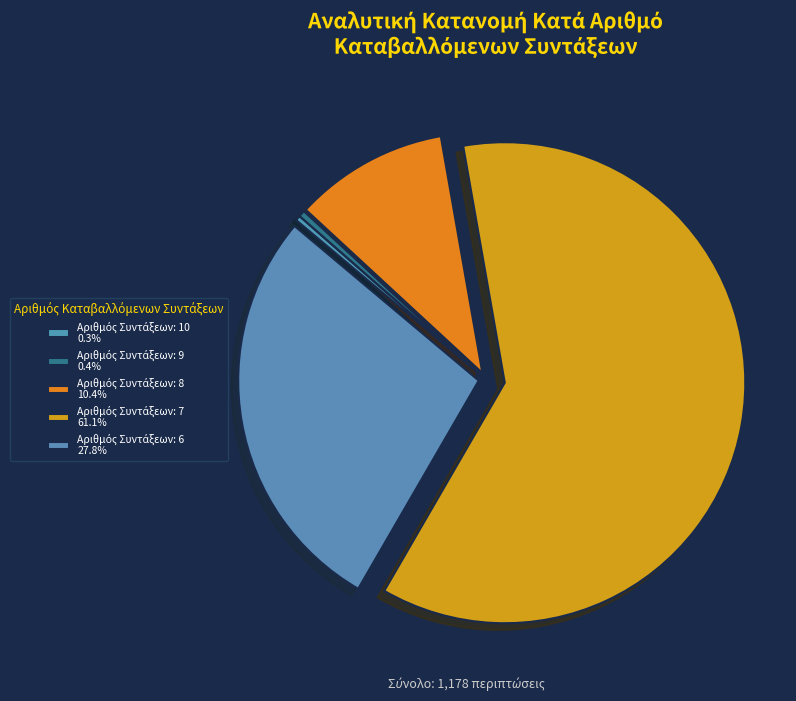

How many slices are in this pie chart?

5